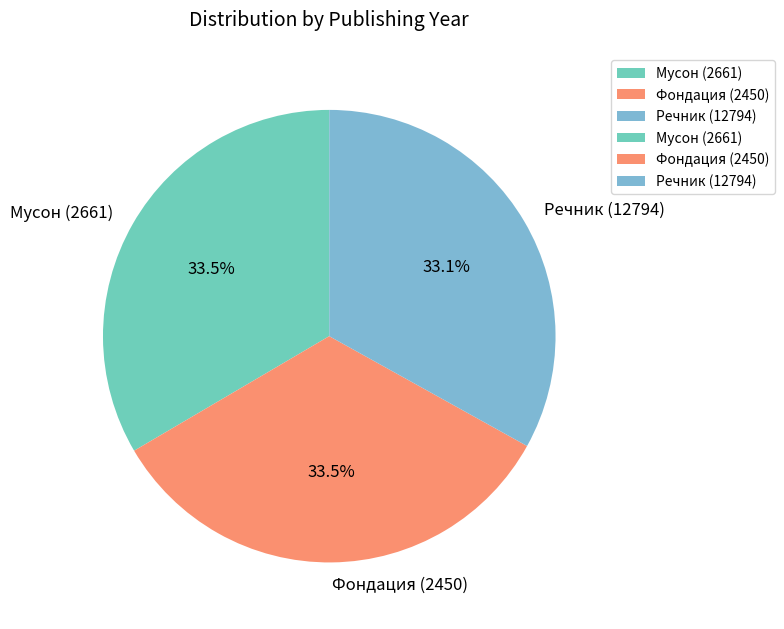

What percentage do Мусон (2661) and Речник (12794) together represent?

66.5%